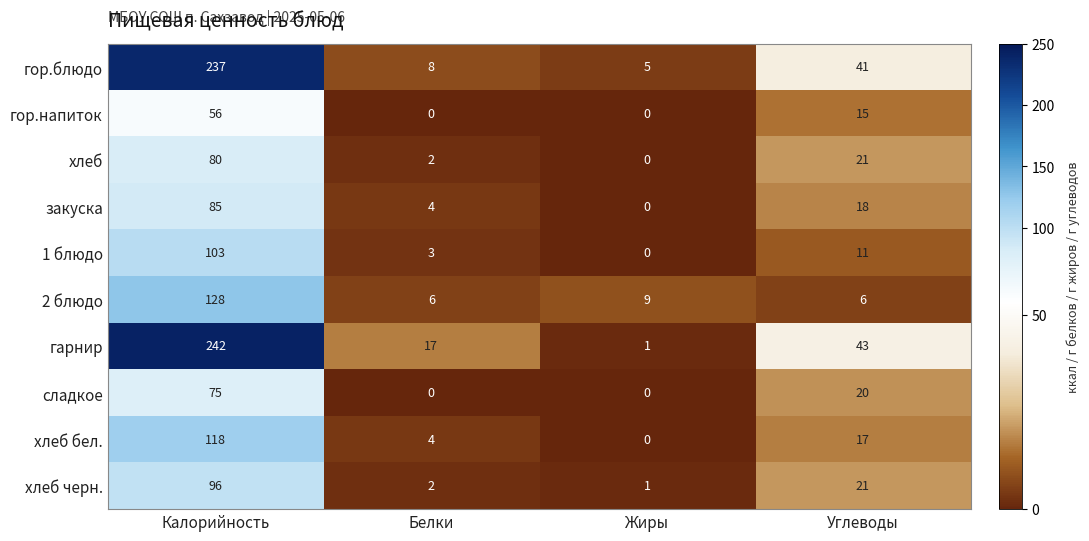

Which series has the widest spread of values?

гарнир